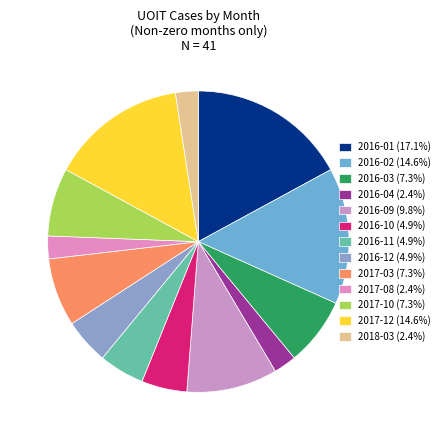

Does any single category account for the majority?

No